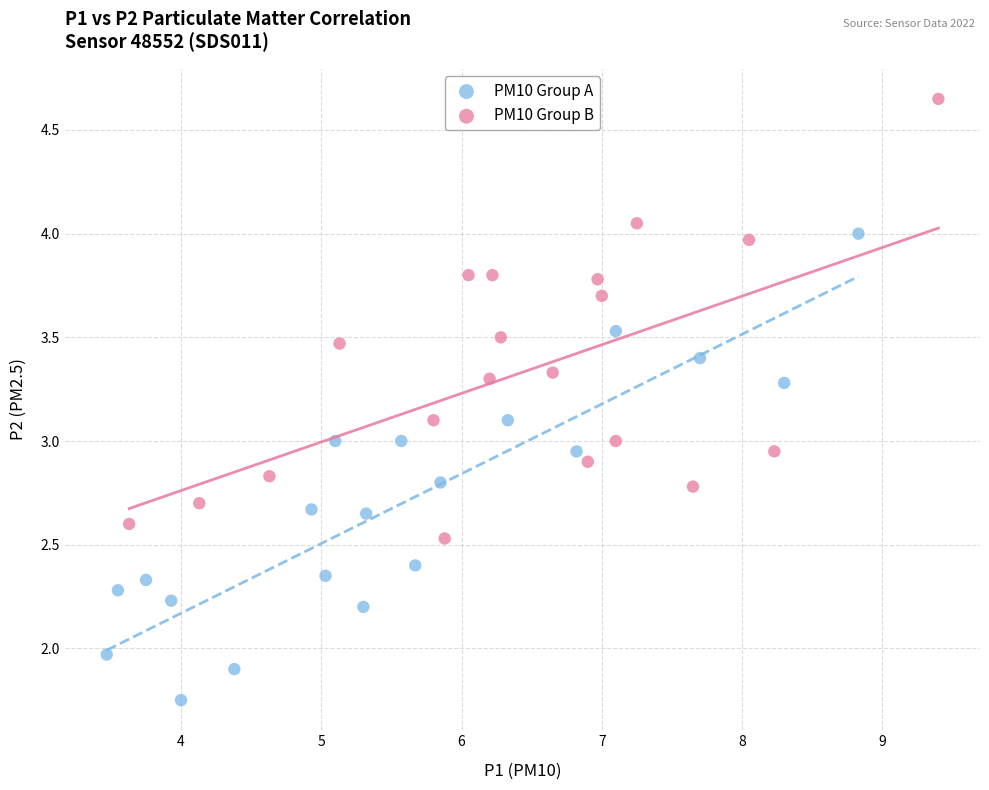

Which series reaches the maximum Y coordinate?

PM10 Group B